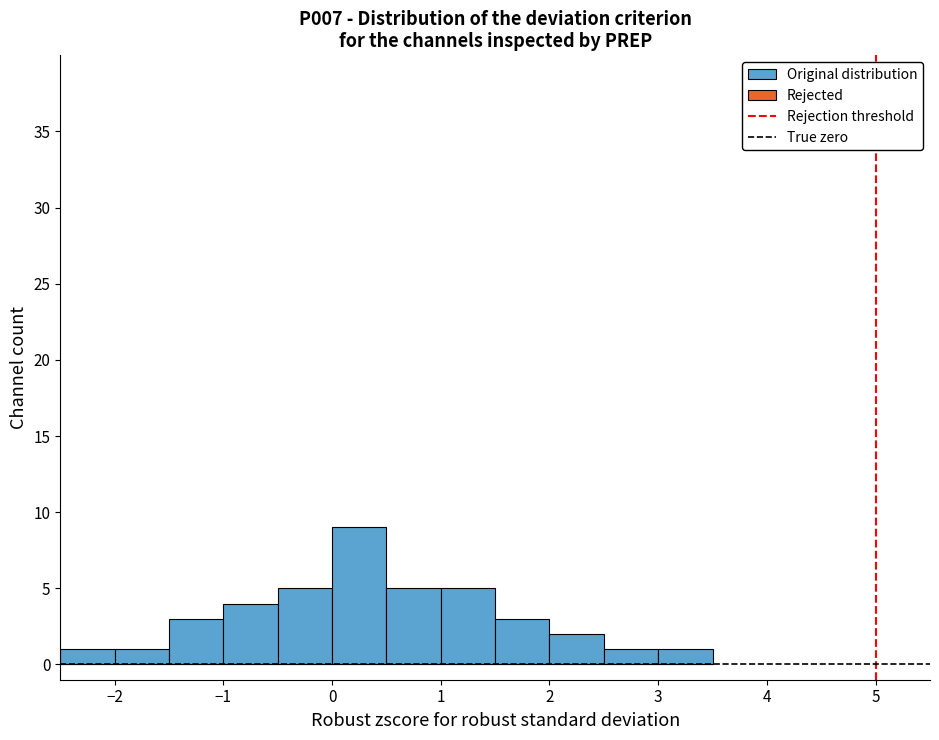

Which range on the x-axis has the tallest bar?

0.0 to 0.5